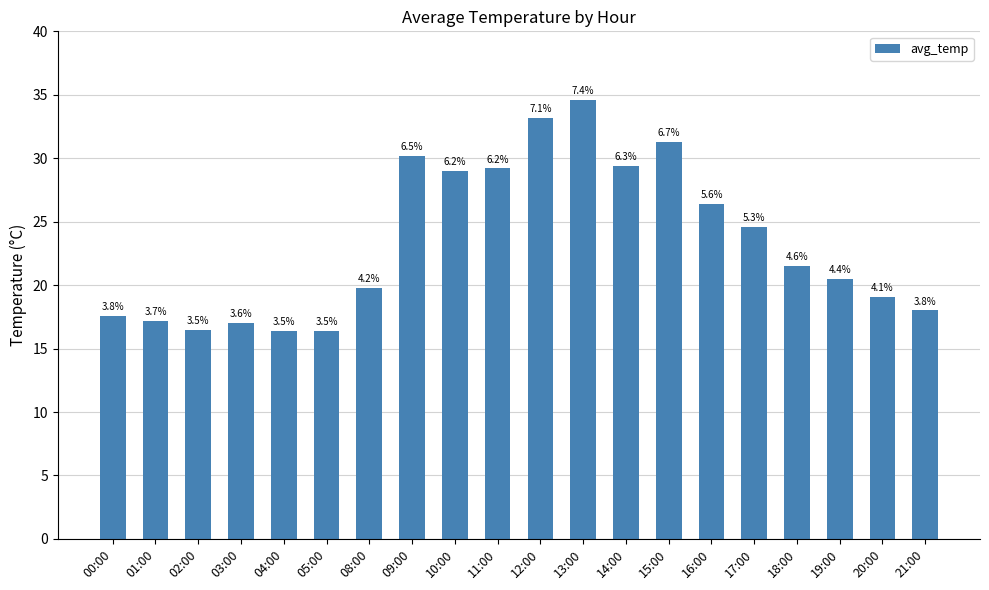

Does the chart contain any negative values?

No